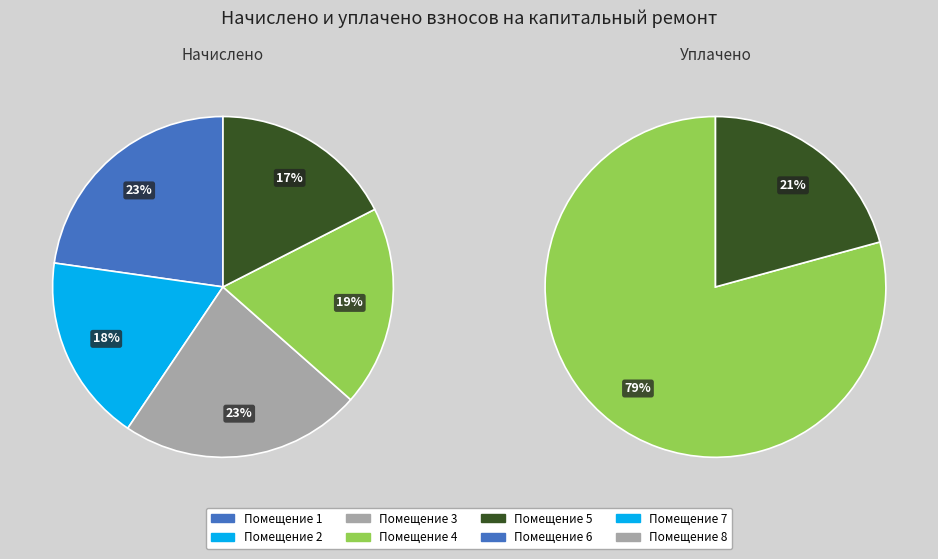

Which series has the widest spread of values?

уплачено